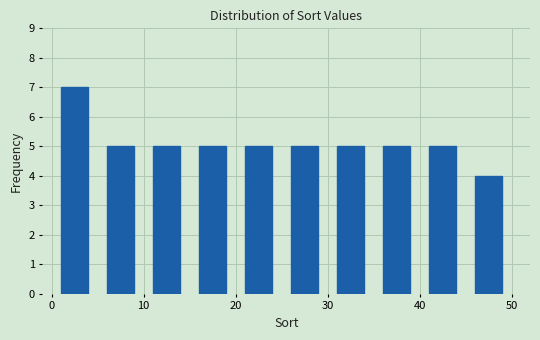

Reading left to right, transcribe this chart: for each bar, give the range it covers on the x-axis and its height. The values are not printed on the chart, so give them approximately, as read against the axis.

0 to 5: 7
5 to 10: 5
10 to 15: 5
15 to 20: 5
20 to 25: 5
25 to 30: 5
30 to 35: 5
35 to 40: 5
40 to 45: 5
45 to 50: 4